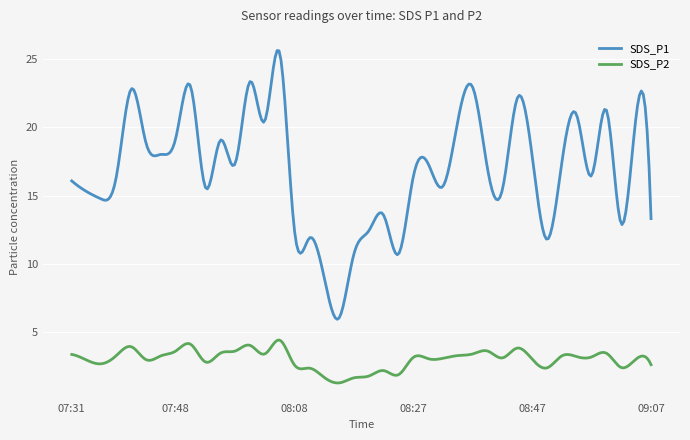

Which series has the largest total across all categories?

SDS_P1